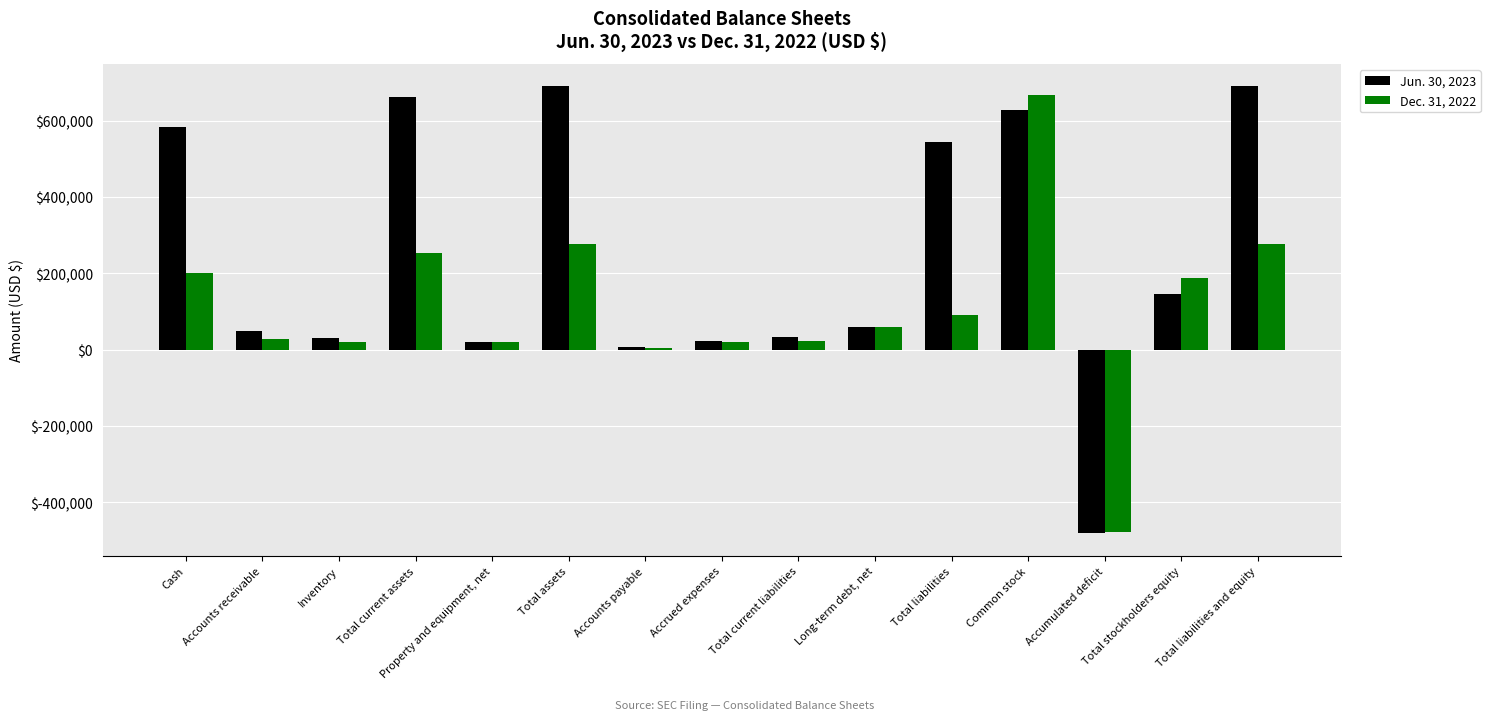

What value does the Dec. 31, 2022 series have at Accounts payable?

3341